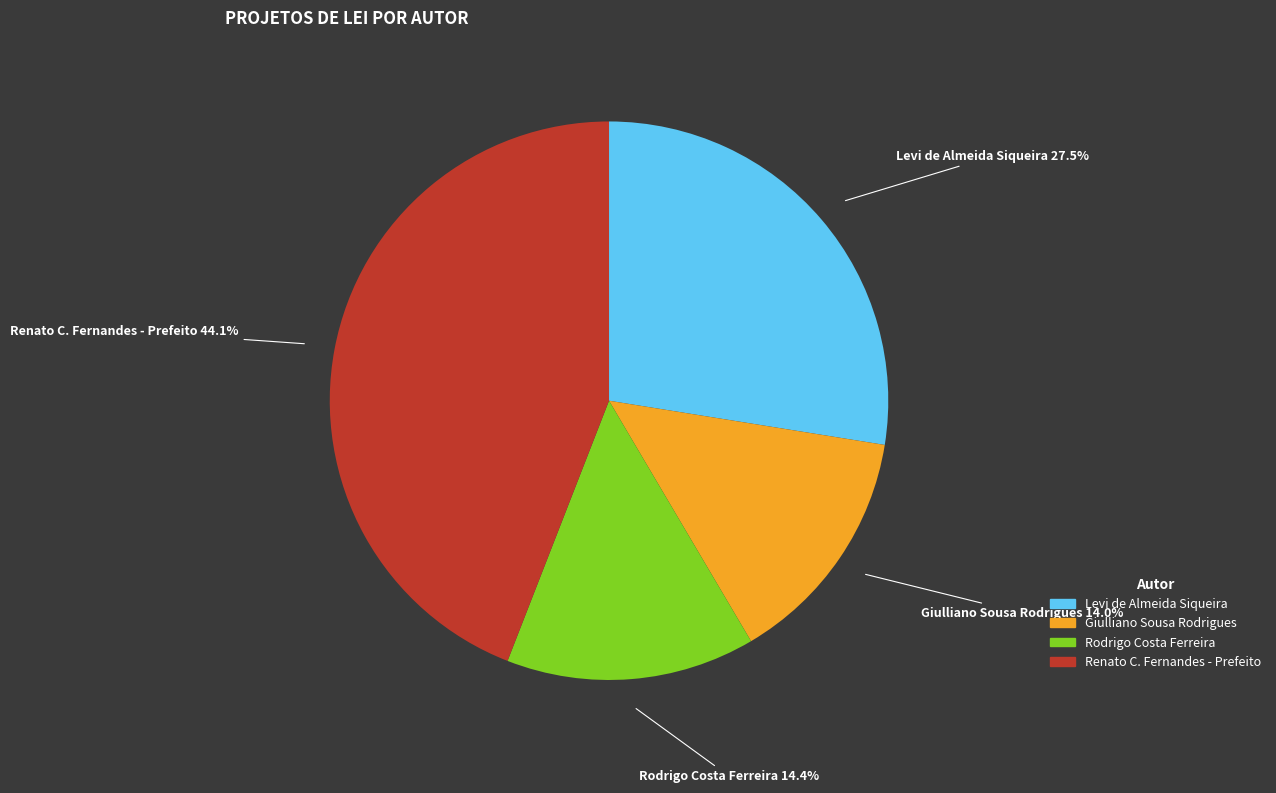

Is there a majority slice in this chart?

No